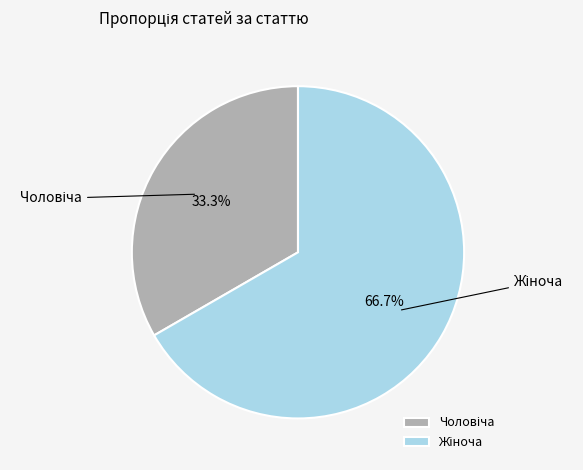

Is there a majority slice in this chart?

Yes